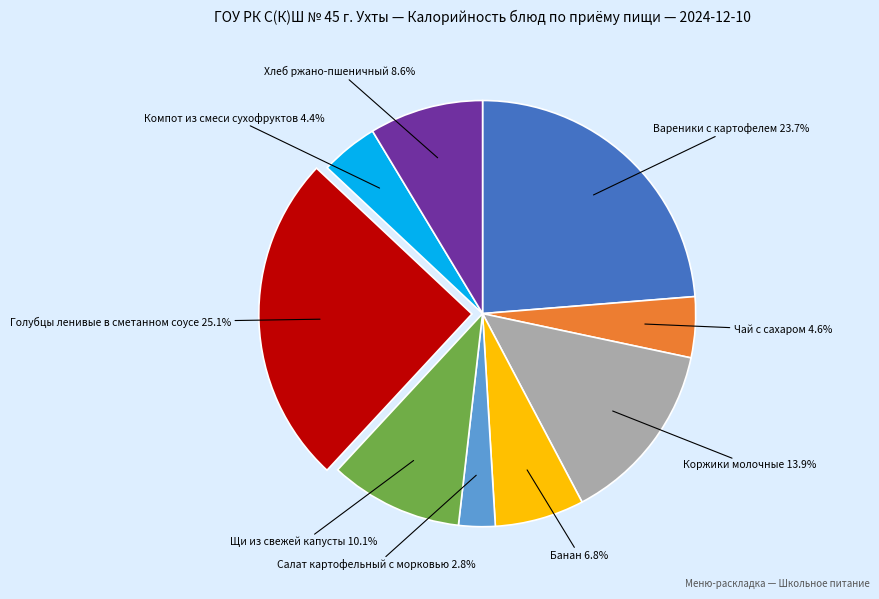

The Голубцы ленивые в сметанном соусе slice represents 14% of the pie. True or false?

False